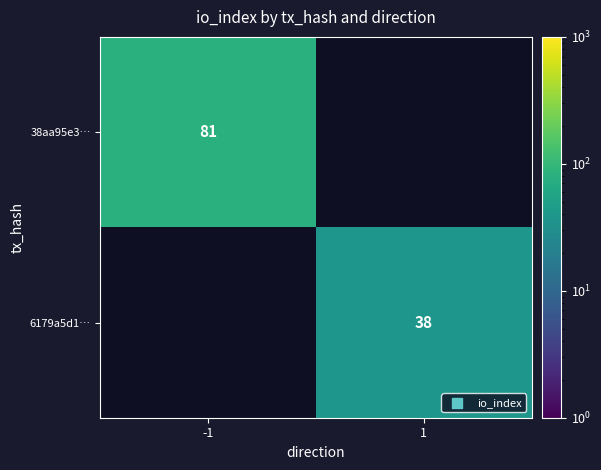

Is the value of 38aa95e3… at -1 greater than the value of 6179a5d1… at 1?

Yes